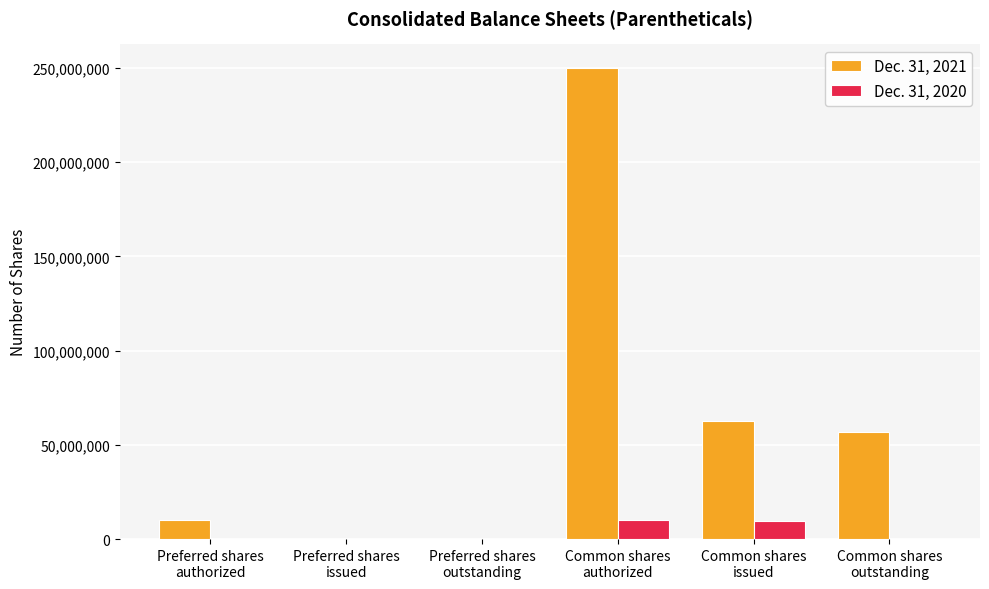

What are all the series names shown in the legend?

Dec. 31, 2021, Dec. 31, 2020